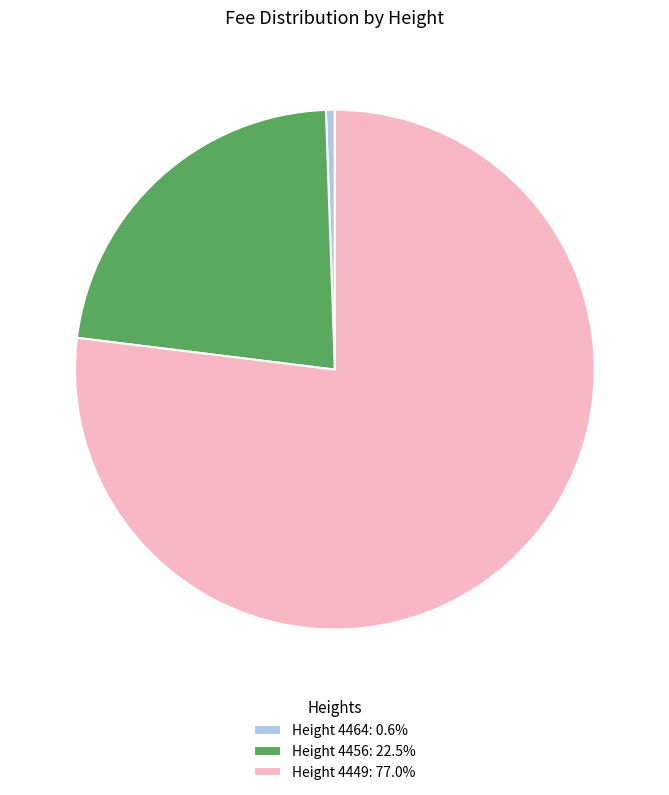

Is Height 4449: 77.0% the majority of the pie?

Yes